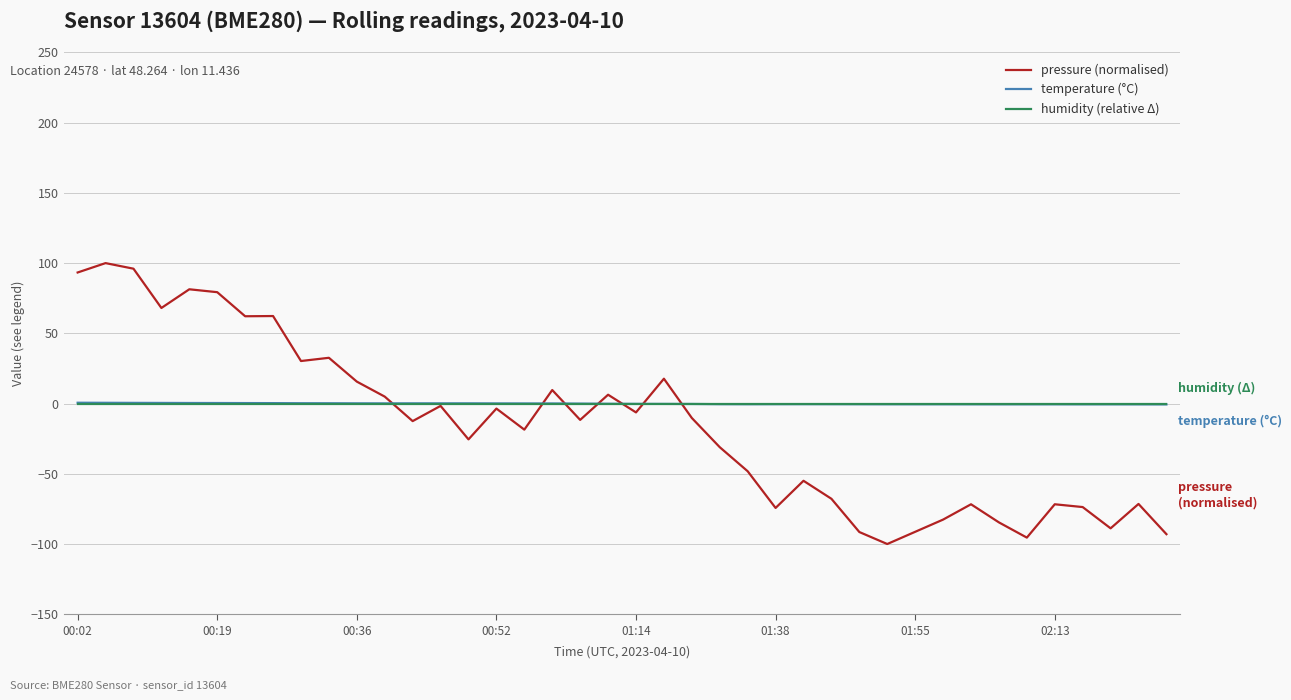

Which series has the largest range (max minus min)?

pressure (normalised)